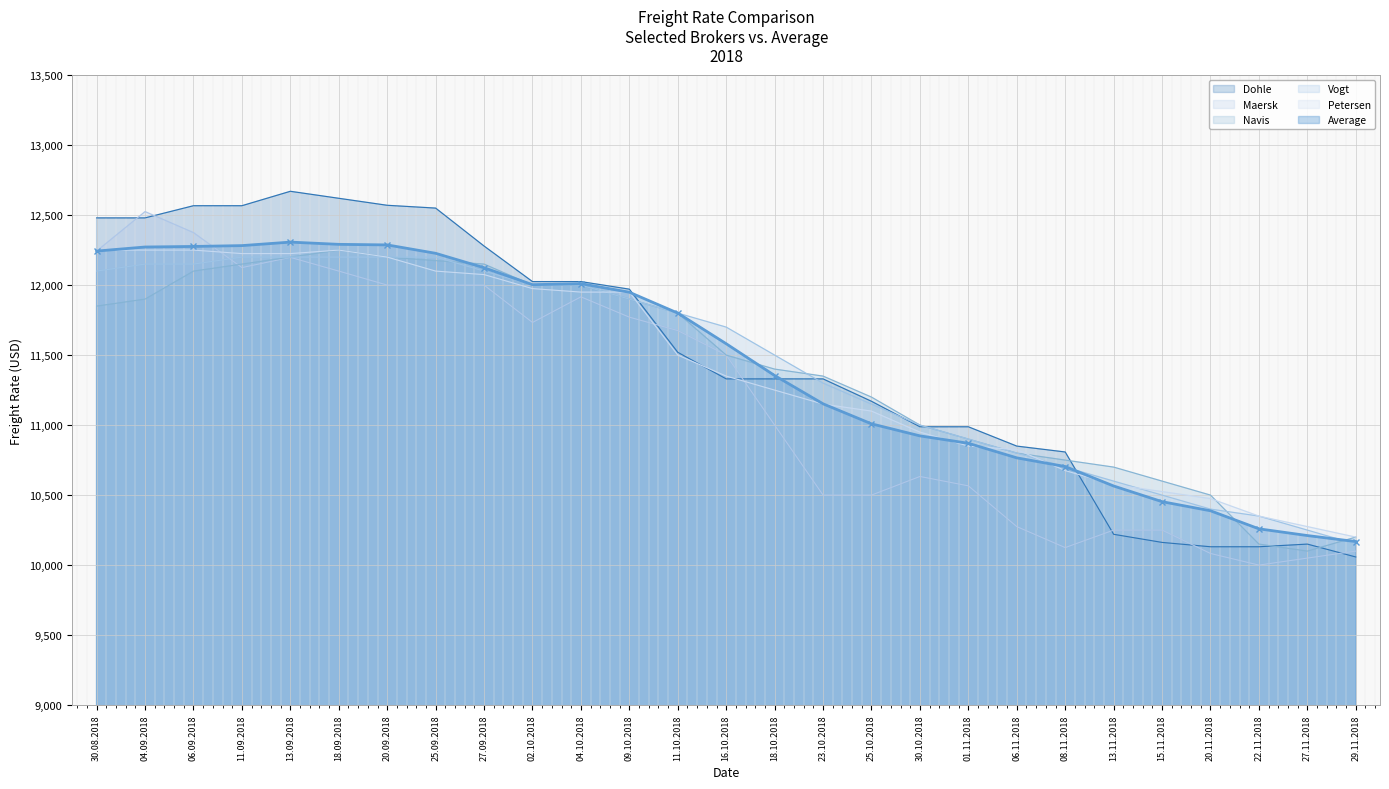

At which category does Petersen reach its first local peak?

18.09.2018